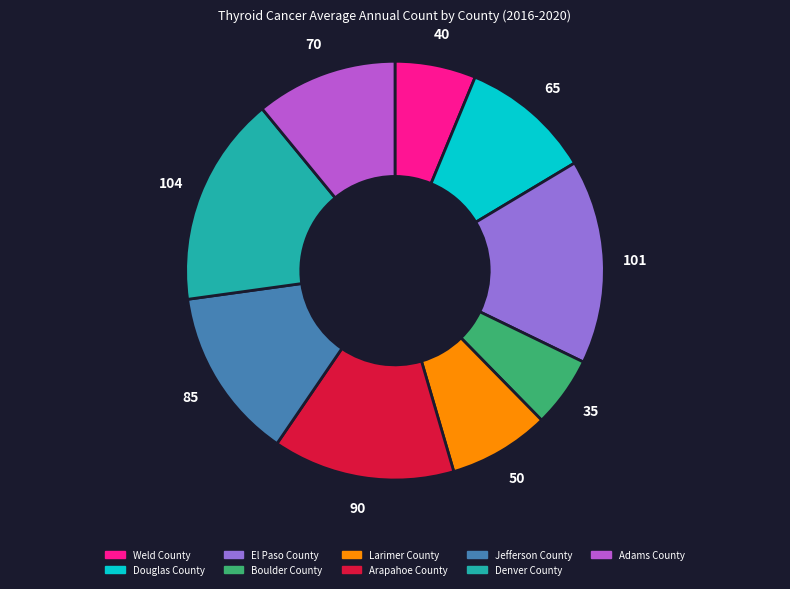

The Arapahoe County slice represents 1% of the pie. True or false?

False